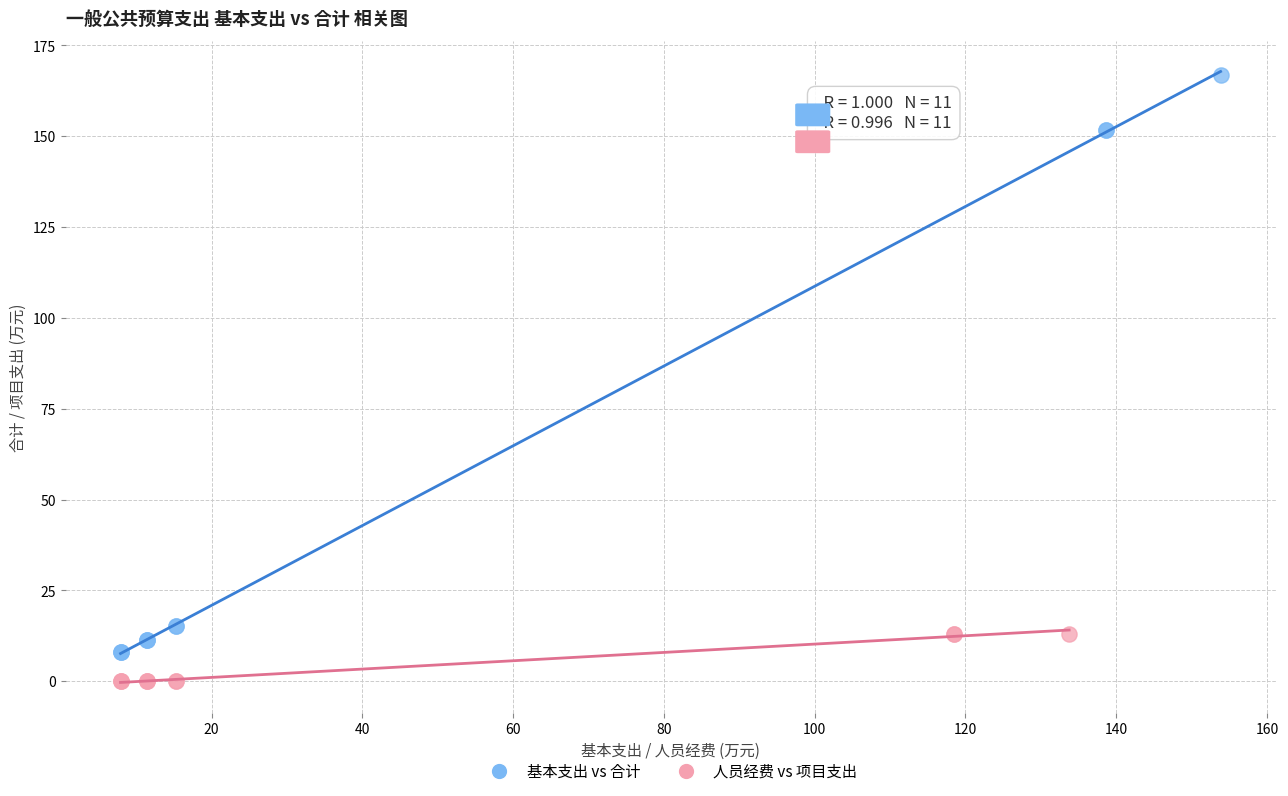

Which series contains the highest Y value?

基本支出 vs 合计